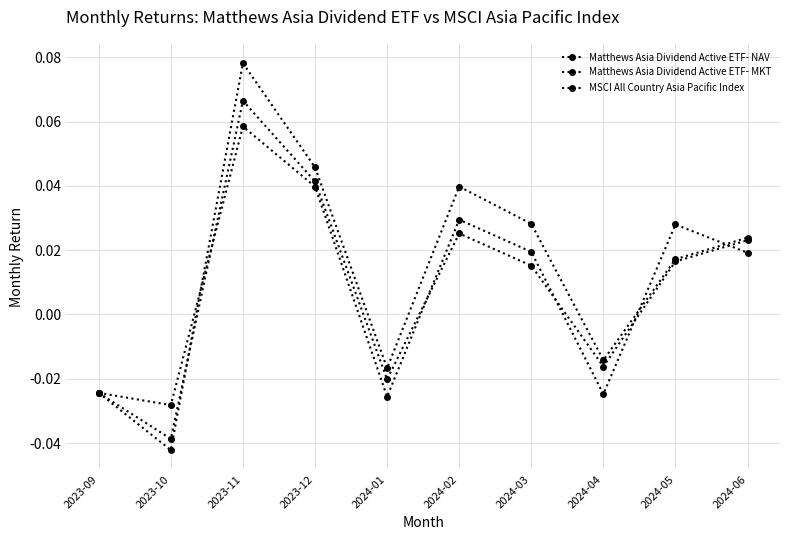

True or false: Matthews Asia Dividend Active ETF- MKT has a value of 0.0 at 2023-12.

True